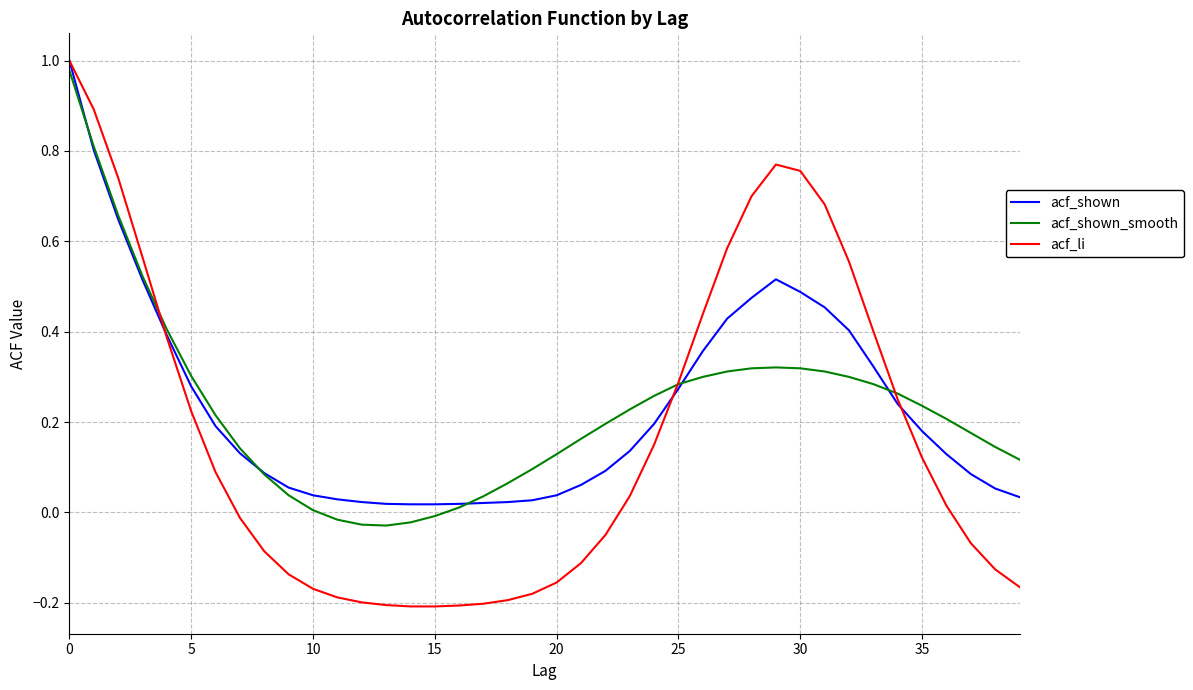

Which series has the largest total across all categories?

acf_shown